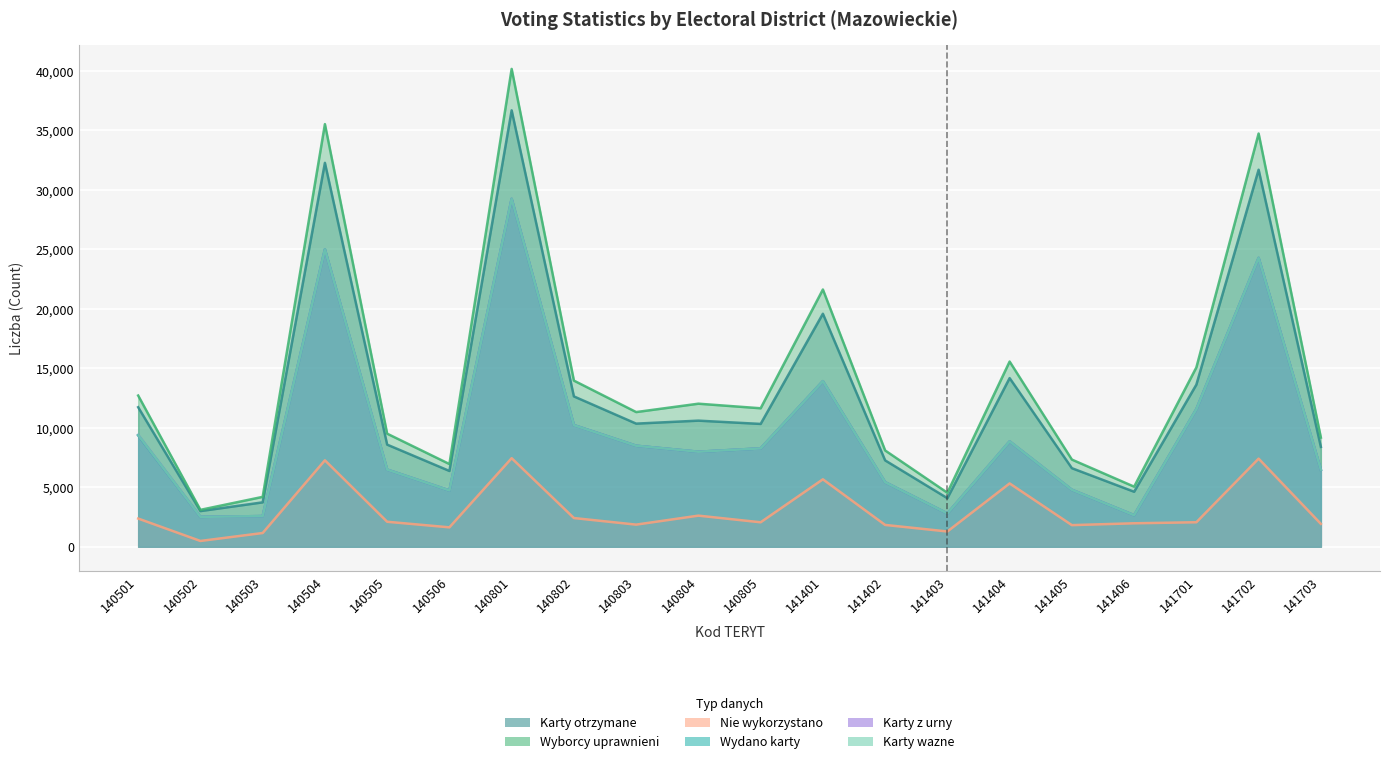

True or false: Nie wykorzystano and Karty z urny cross at least once.

False